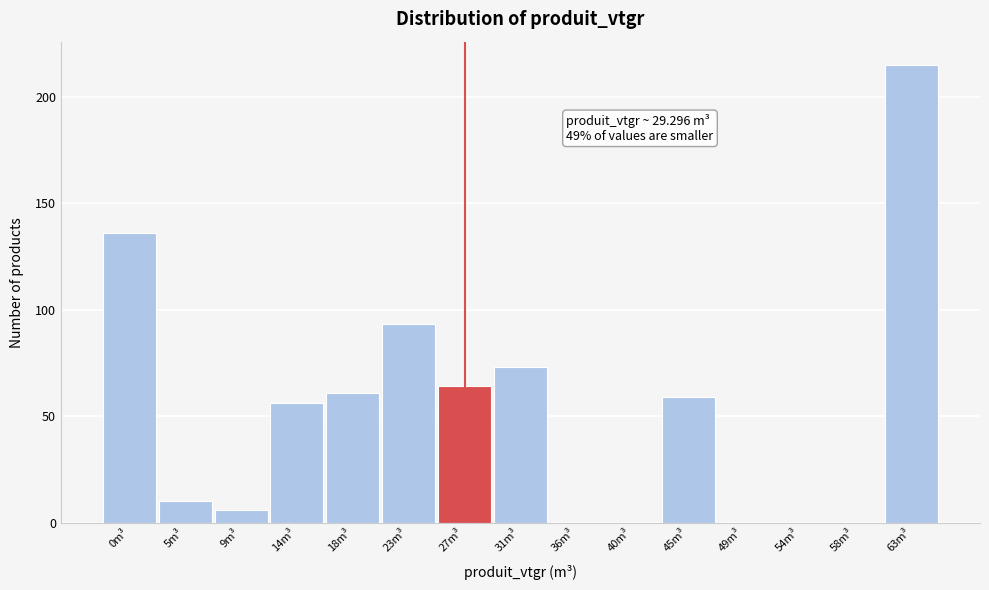

Reading left to right, what are all the values shown in this chart?

0m³=136	5m³=10	9m³=6	14m³=56	18m³=61	23m³=93	27m³=64	31m³=73	36m³=0	40m³=0	45m³=59	49m³=0	54m³=0	58m³=0	63m³=215